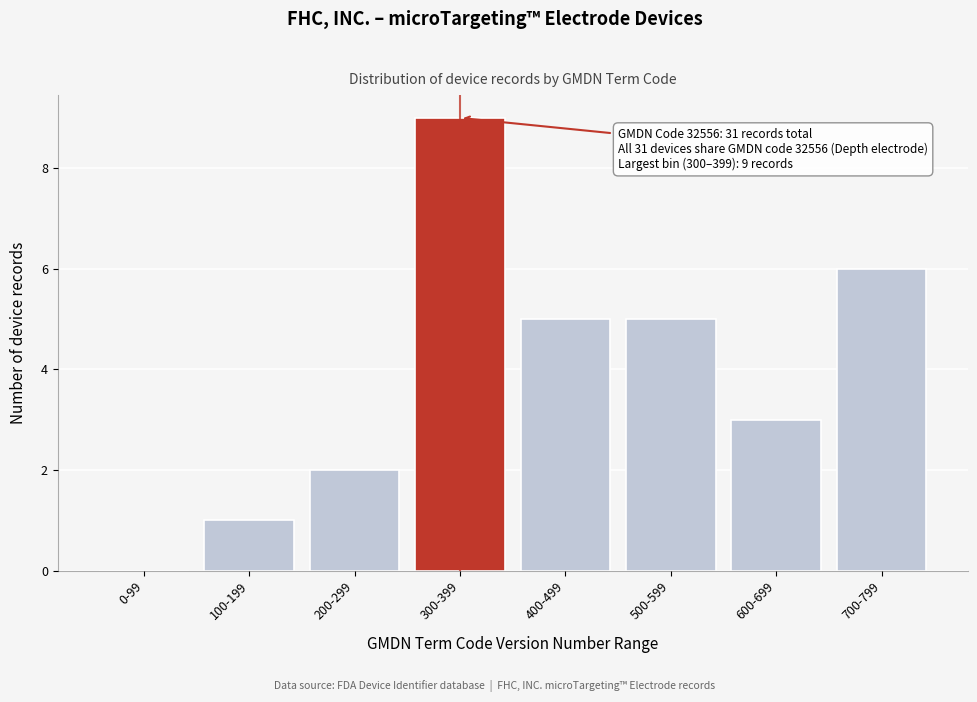

Reading right to left, list all the values displayed in this chart.

700-799=6	600-699=3	500-599=5	400-499=5	300-399=9	200-299=2	100-199=1	0-99=0